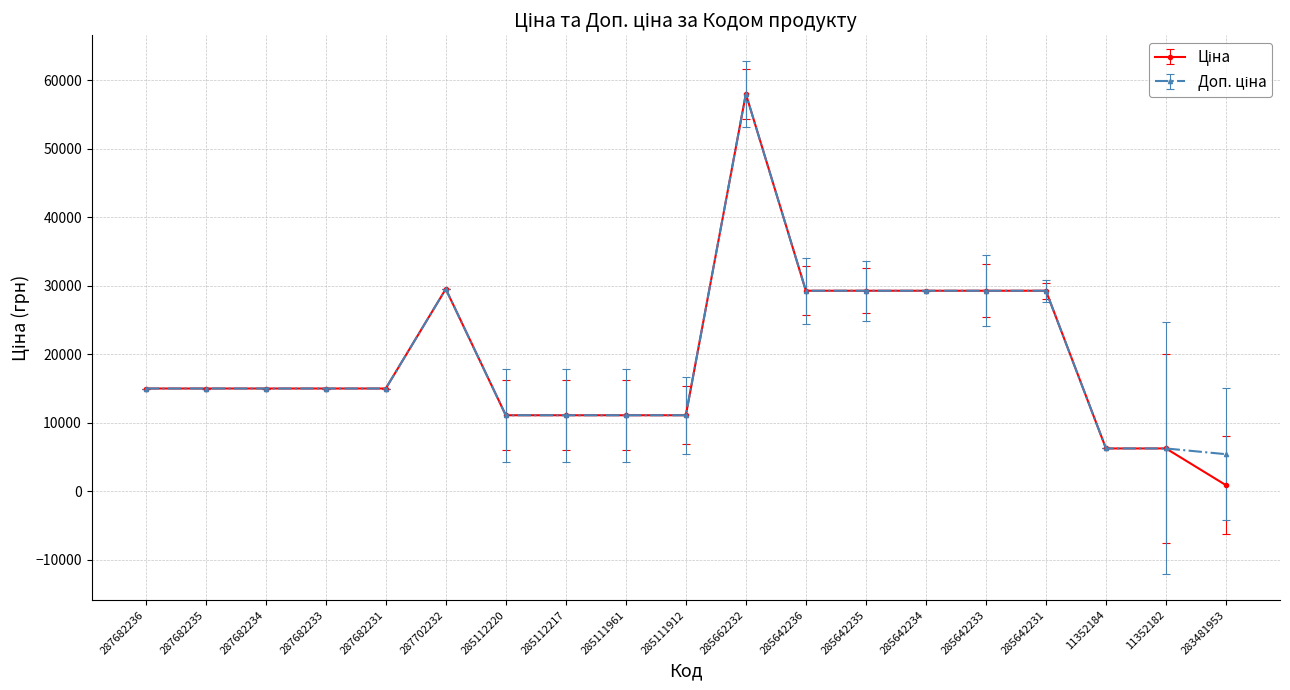

Does the chart display data point markers on the line(s)?

Yes